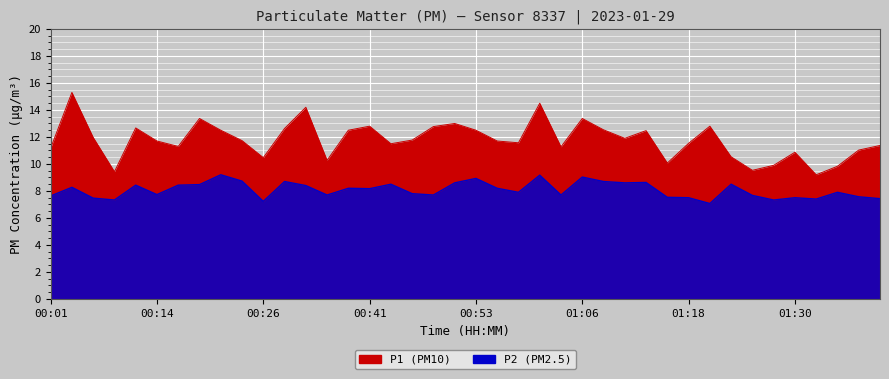

At how many categories does at least one series exceed 10?

35